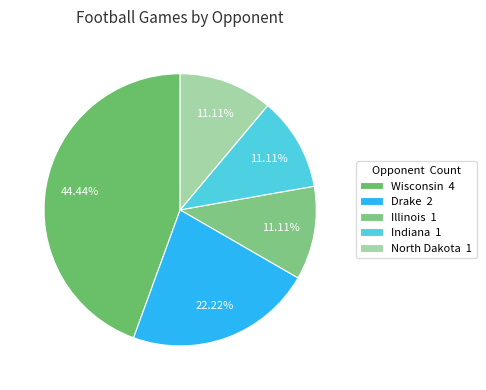

Which has a higher value, North Dakota or Illinois?

North Dakota